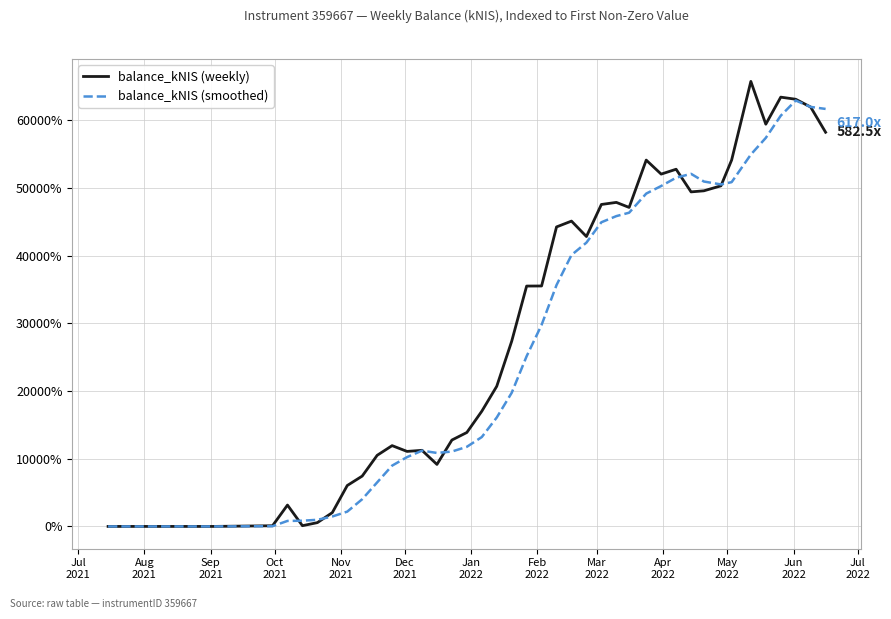

What is the difference between the maximum and minimum values in the balance_kNIS (weekly) series?

65766.1